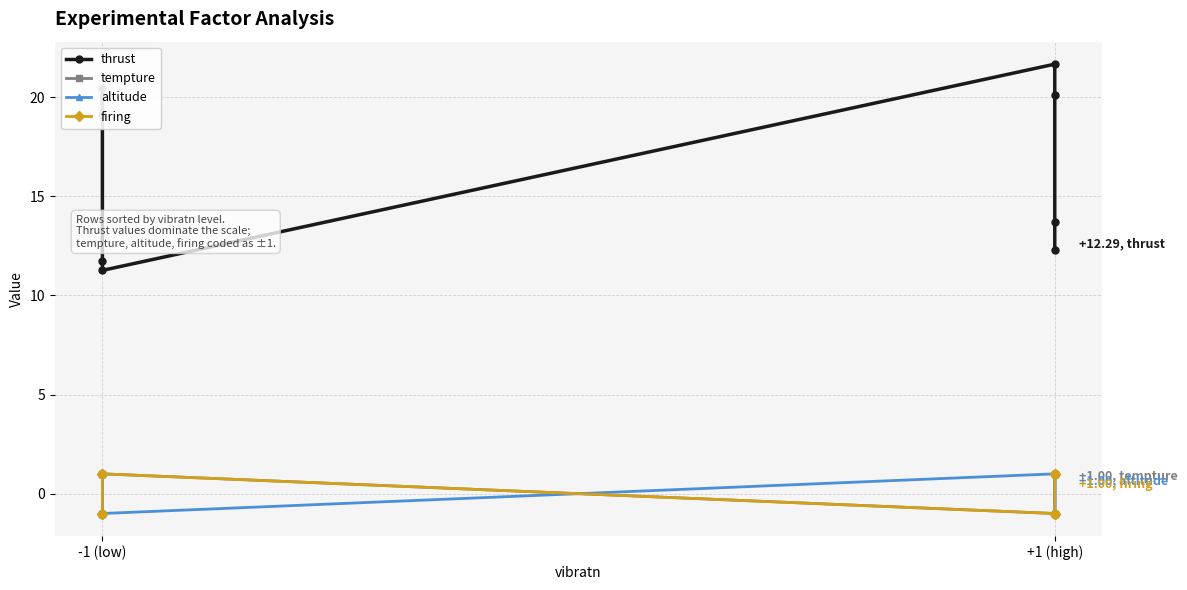

What is the difference between the maximum and minimum values in the altitude series?

2.0